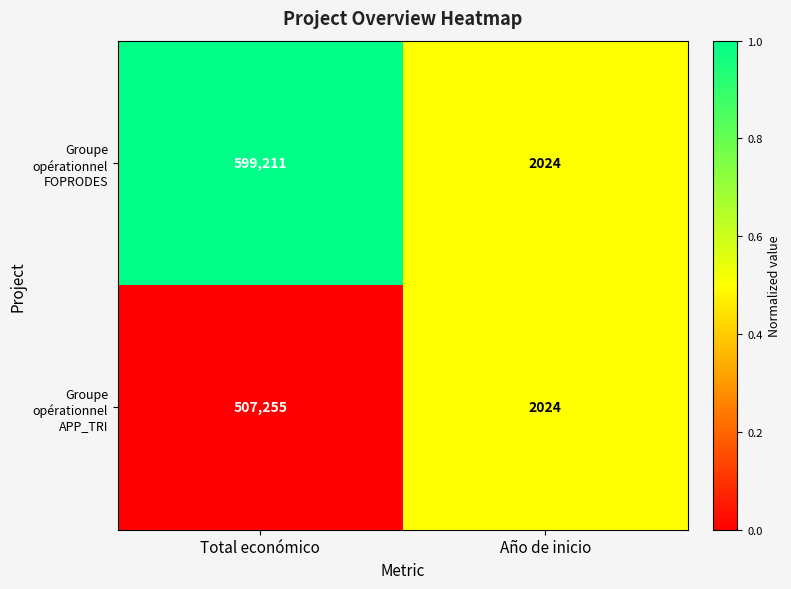

Where is Groupe opérationnel APP_TRI nearest to the value 254639?

Año de inicio